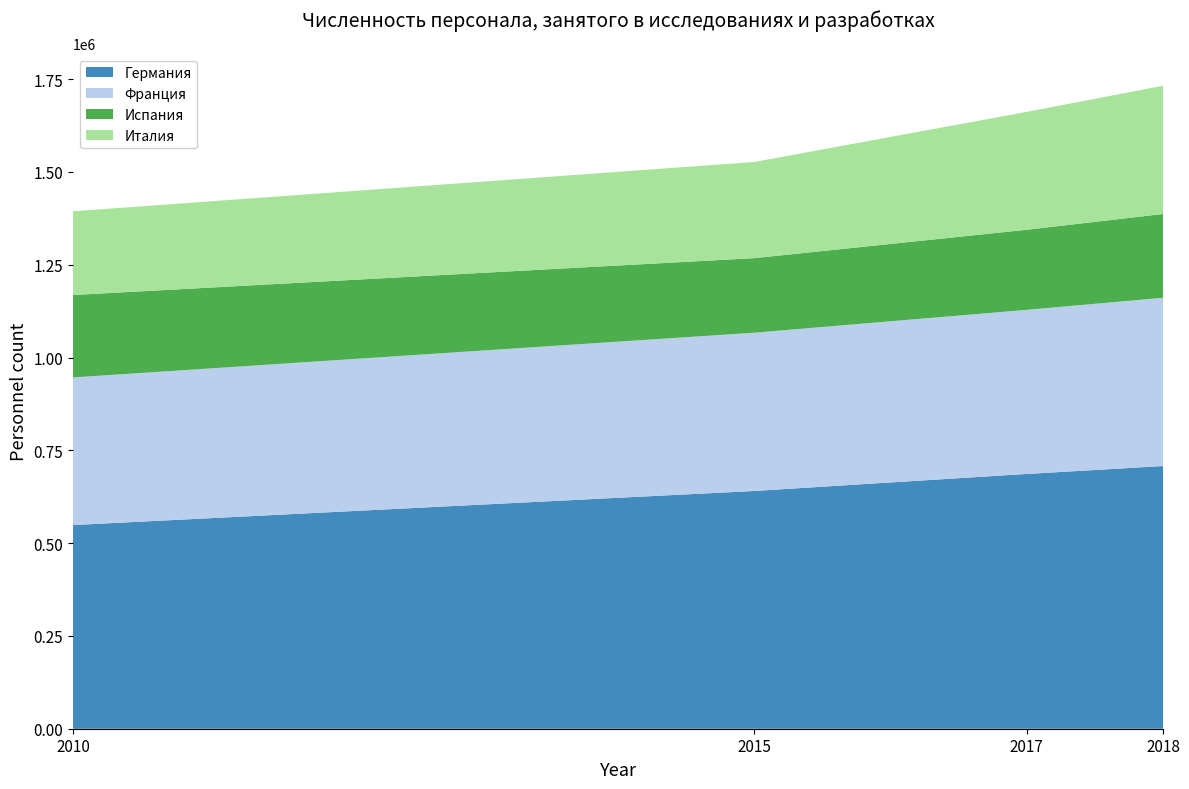

Reading left to right, what are all the values shown in this chart?

Германия: 2010=548723	2015=640516	2018=707704	2017=686349
Франция: 2010=397756	2015=426428	2018=453387	2017=442222
Испания: 2010=222022	2015=200866	2018=225696	2017=215744
Италия: 2010=225632	2015=259167	2018=345625	2017=317628